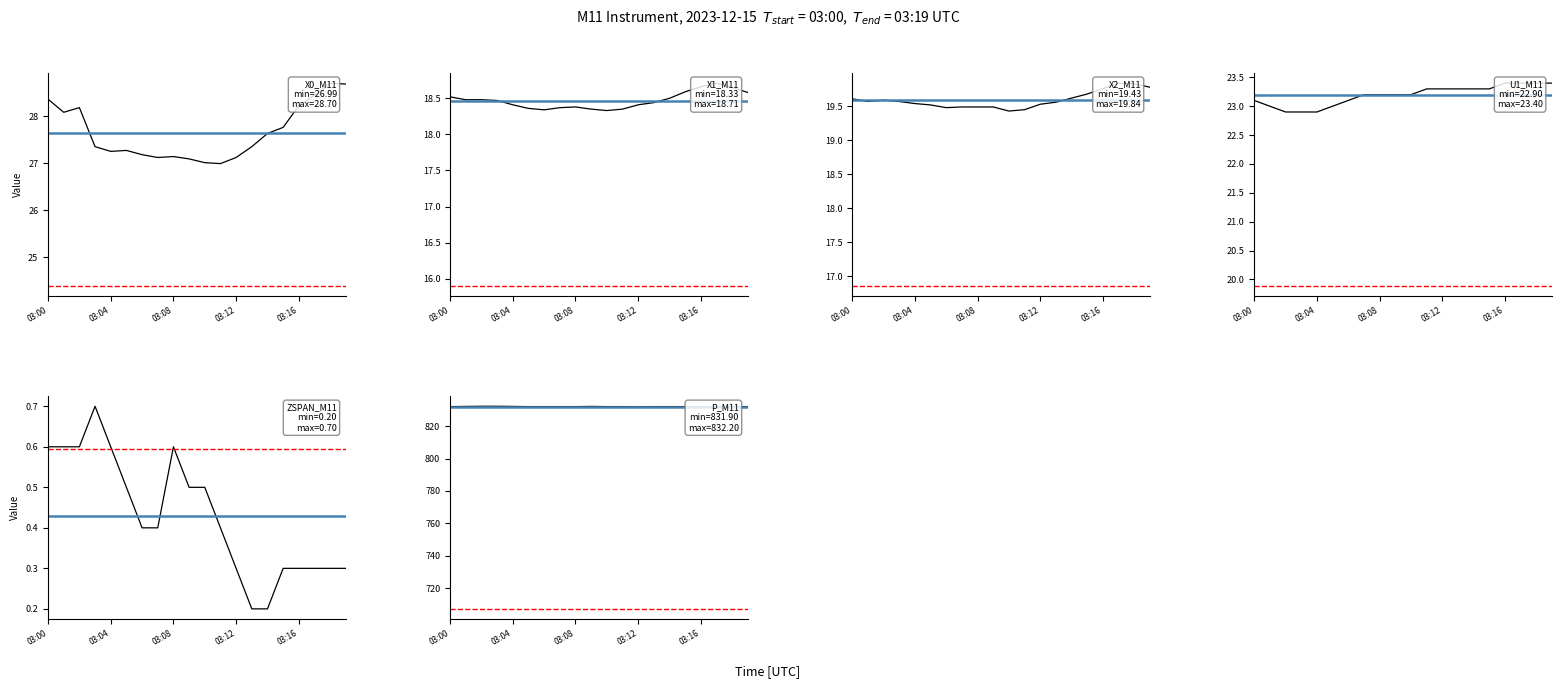

True or false: X2_M11 has a value of 6.7 at 03:04.

False